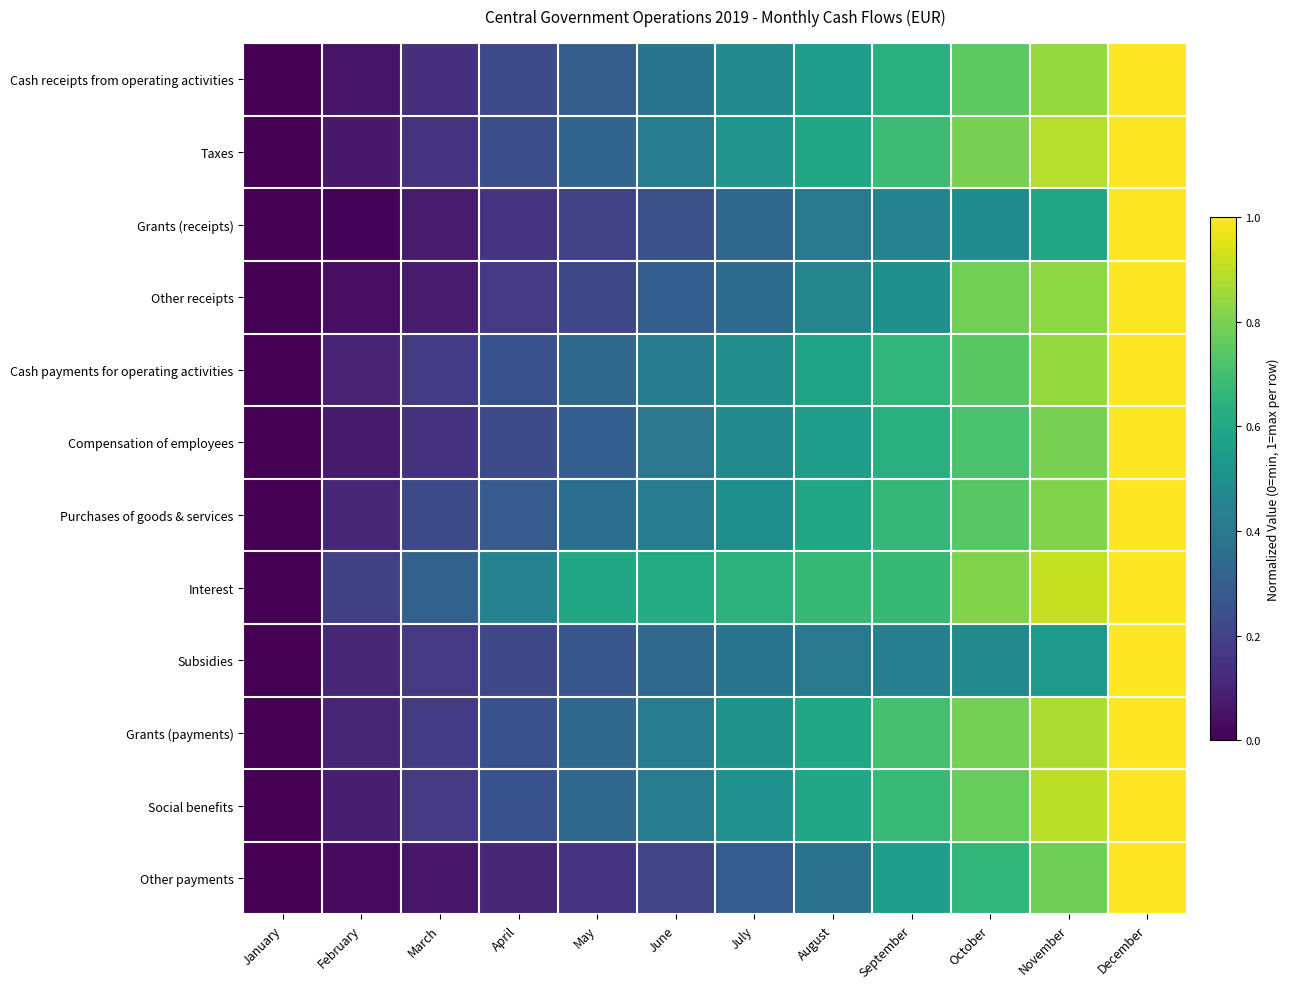

Between October and November, which is larger?

November